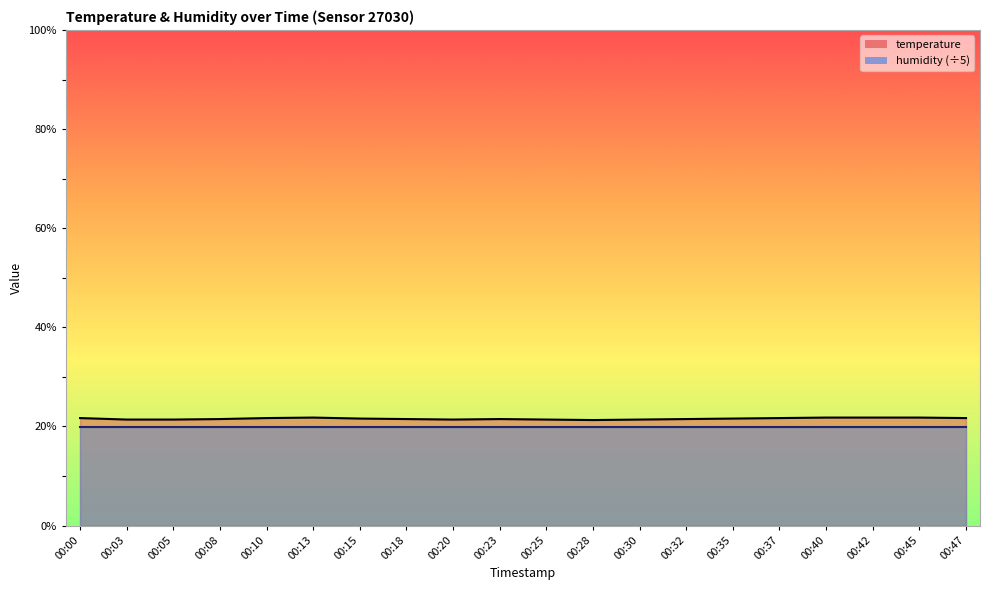

Rank the categories by value from highest to lowest.

00:13, 00:40, 00:42, 00:45, 00:00, 00:10, 00:37, 00:47, 00:15, 00:35, 00:08, 00:18, 00:23, 00:32, 00:03, 00:05, 00:20, 00:25, 00:30, 00:28